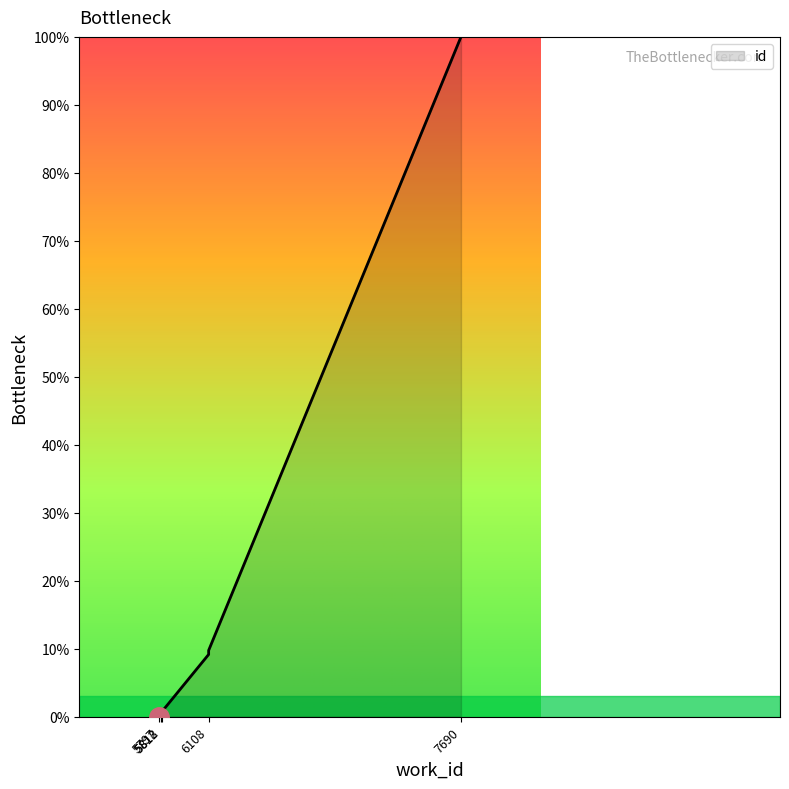

At which category does the chart reach its minimum across all series?

5797